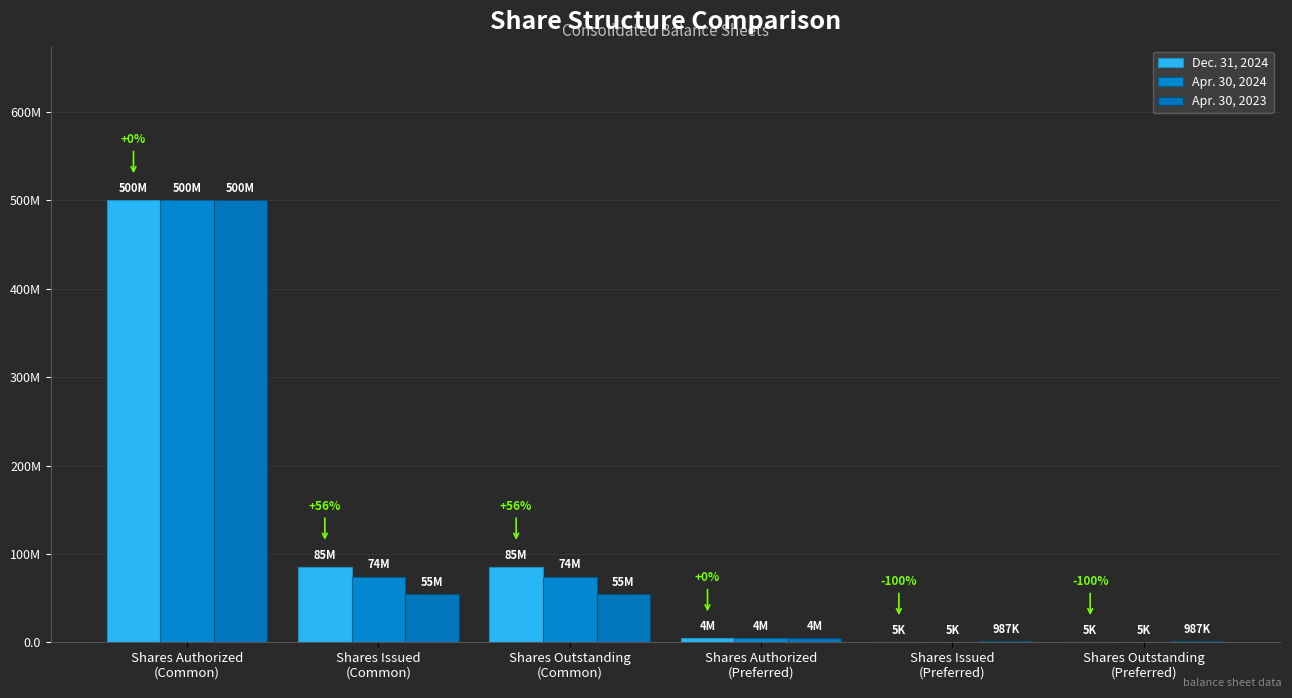

Does the chart contain stacked bars?

No